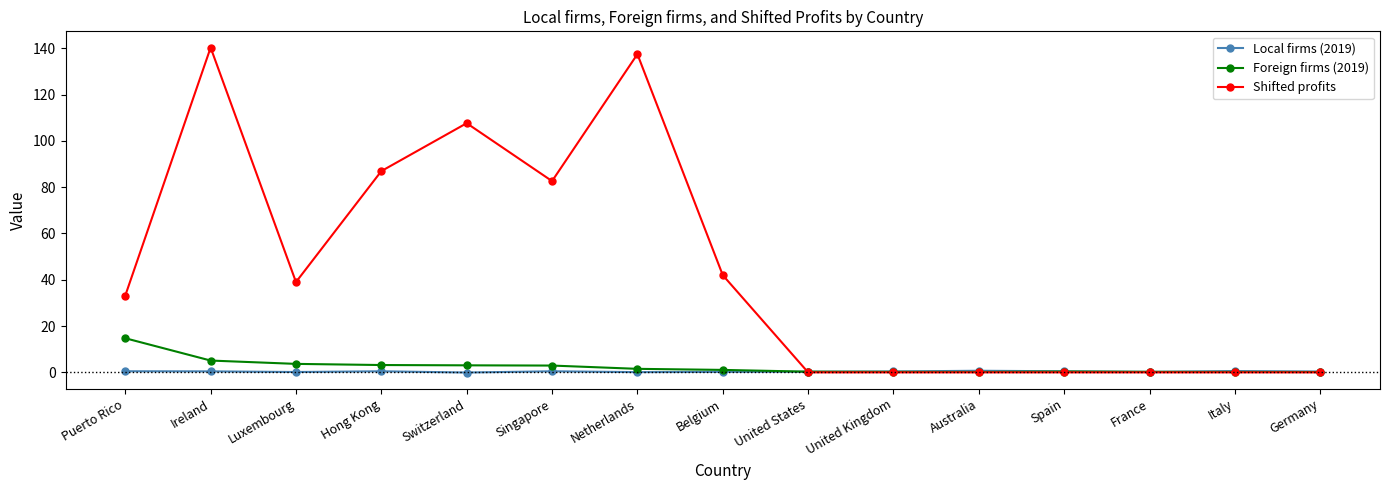

What are all the series names shown in the legend?

Local firms (2019), Foreign firms (2019), Shifted profits